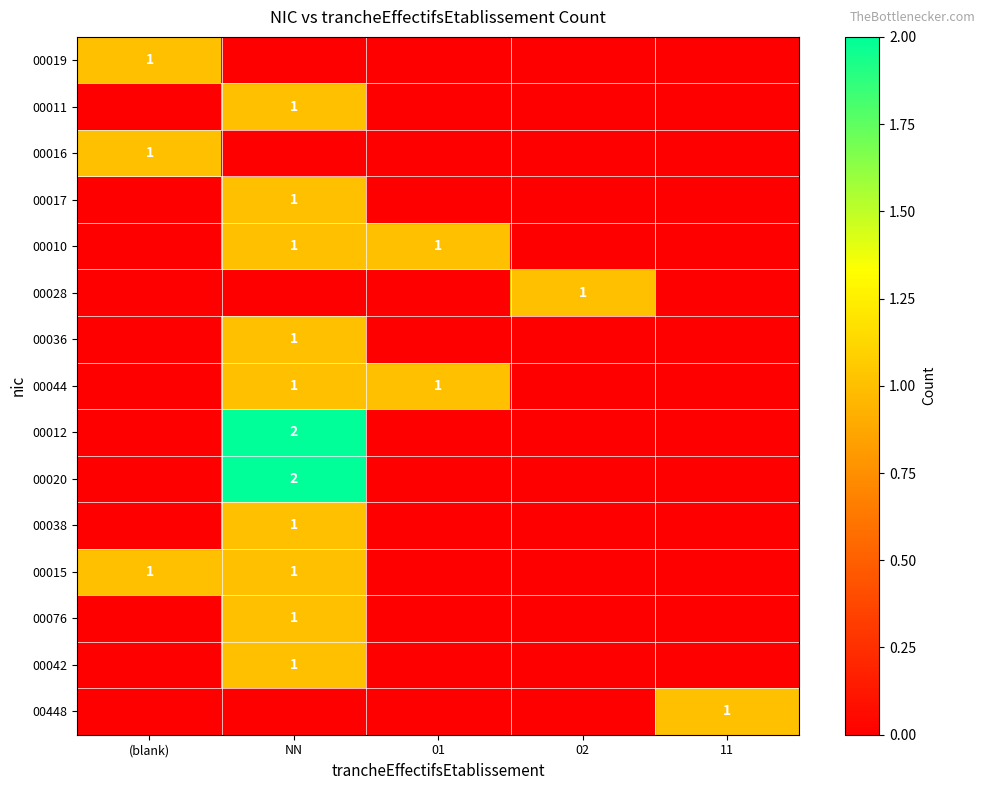

True or false: 00011 has a value of 2 at NN.

False